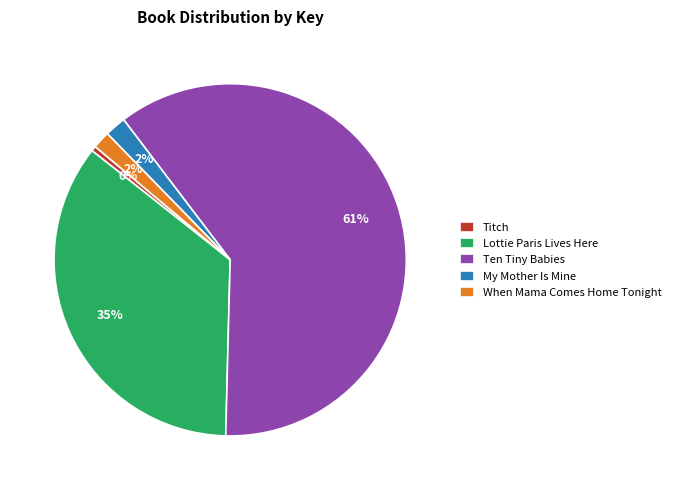

How many segments does this pie chart have?

5